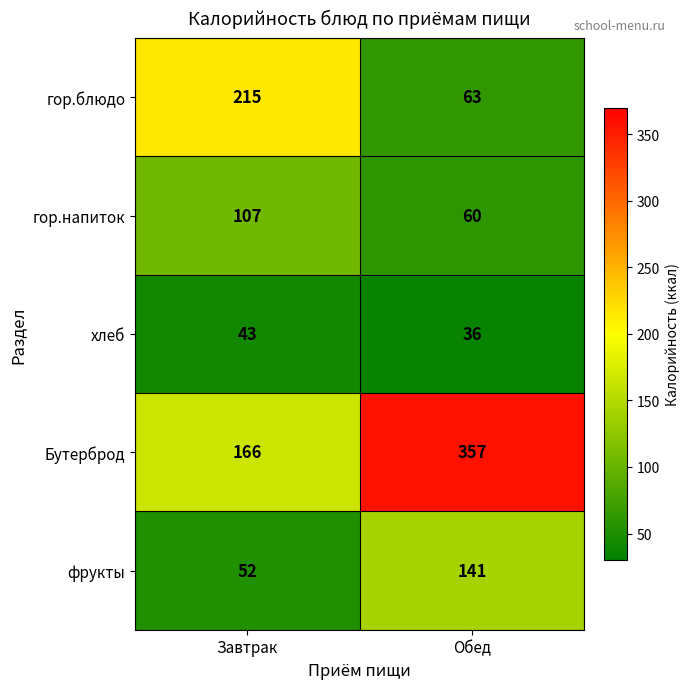

True or false: гор.блюдо has a value of 215 at Завтрак.

True